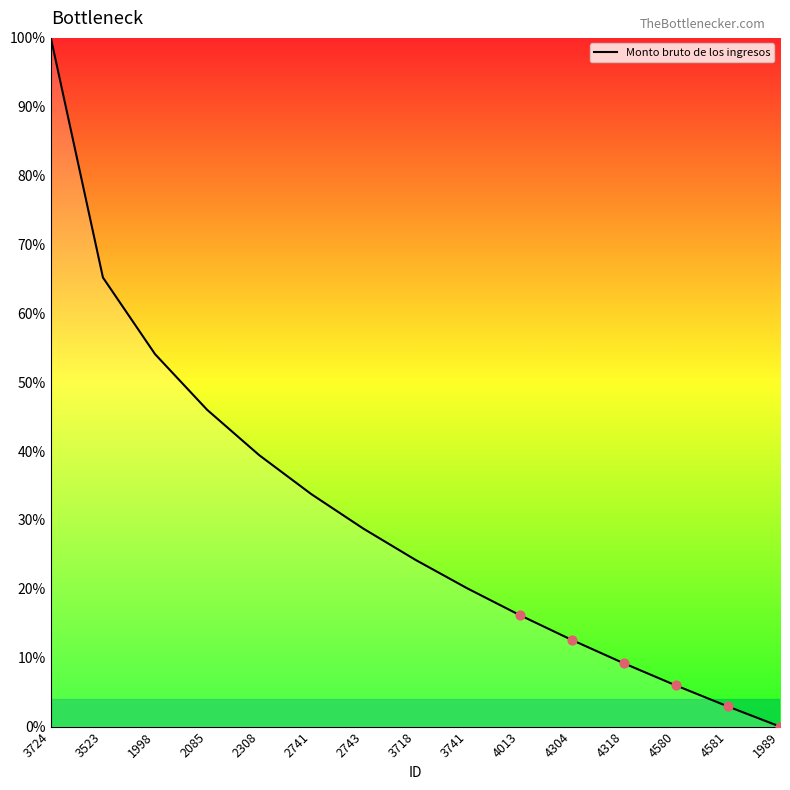

What is the change in value from 2085 to 3741?

-25.9